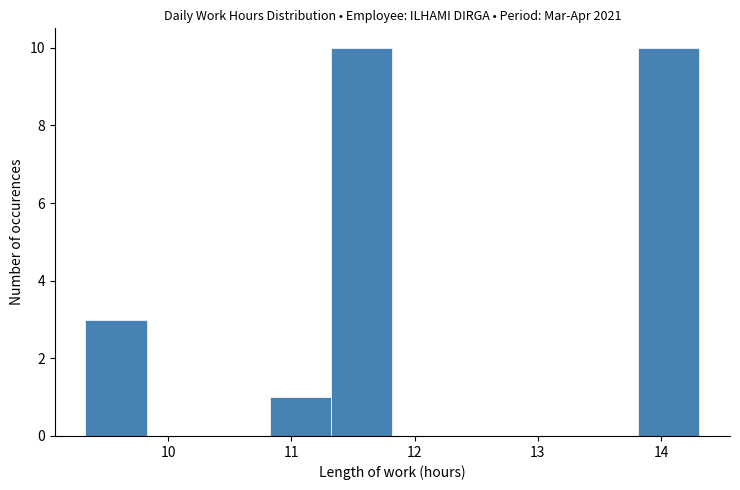

Reading left to right, list every bar in this chart as the range it spans on the x-axis followed by its height. Neither the bar edges nor the heights are printed on the chart, so give them approximately, as read against the axes.

9.3 to 9.8: 3
9.8 to 10.3: 0
10.3 to 10.8: 0
10.8 to 11.3: 1
11.3 to 11.8: 10
11.8 to 12.3: 0
12.3 to 12.8: 0
12.8 to 13.3: 0
13.3 to 13.8: 0
13.8 to 14.3: 10